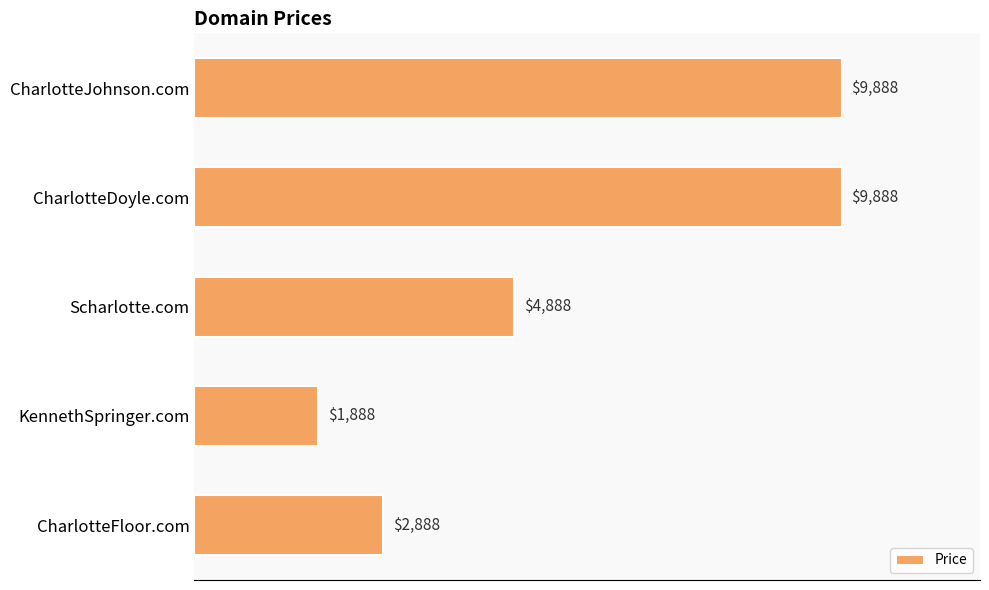

What is the maximum value shown in the chart?

9888